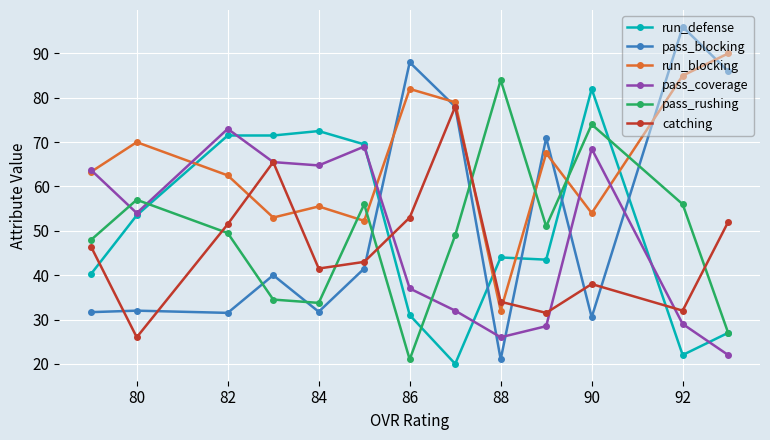

What is the value of the run_blocking point at the 1st from the left?

63.3